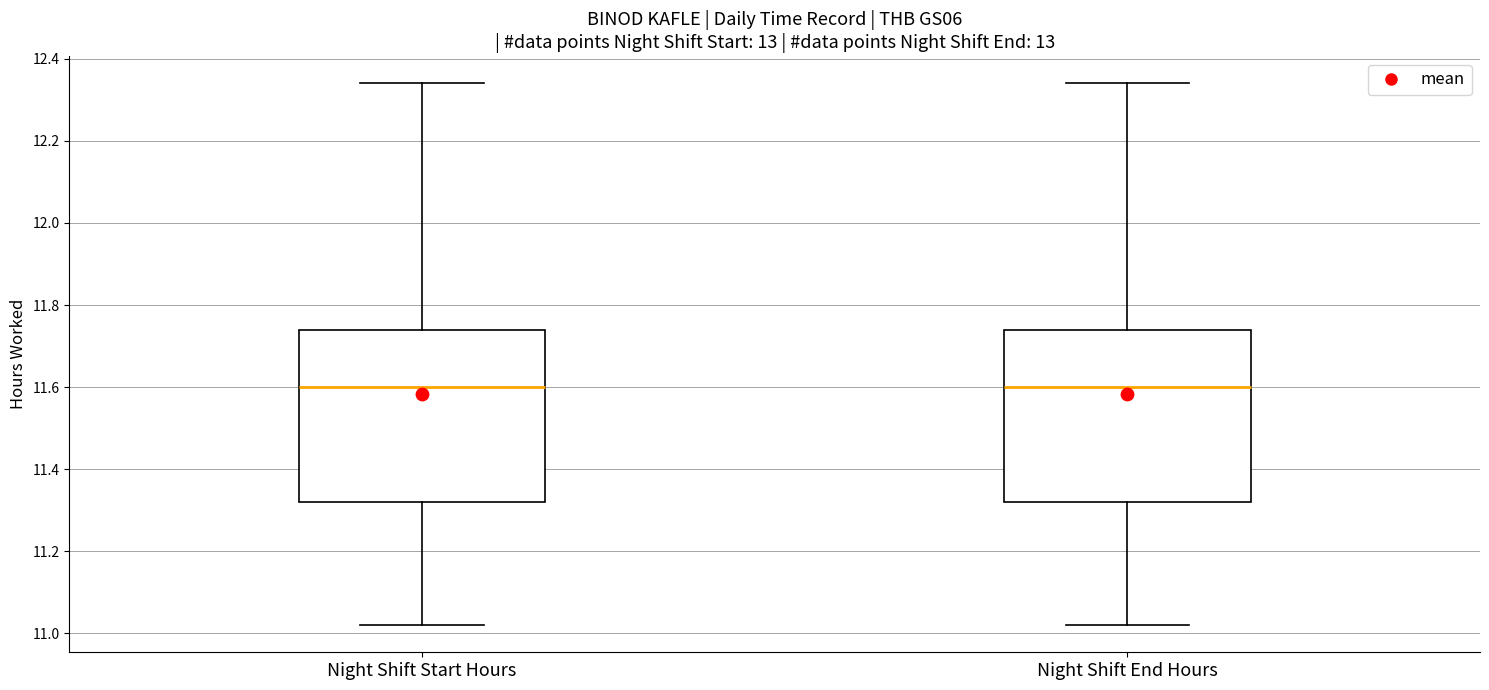

Reading left to right, read every box against the y-axis: the position of its median line, the range the box covers, and the ends of its whiskers. The values are not printed on the chart, so give them approximately, as read against the axis.

Night Shift Start Hours: median 11.60, box 11.32 to 11.74, whiskers 11.02 to 12.34
Night Shift End Hours: median 11.60, box 11.32 to 11.74, whiskers 11.02 to 12.34